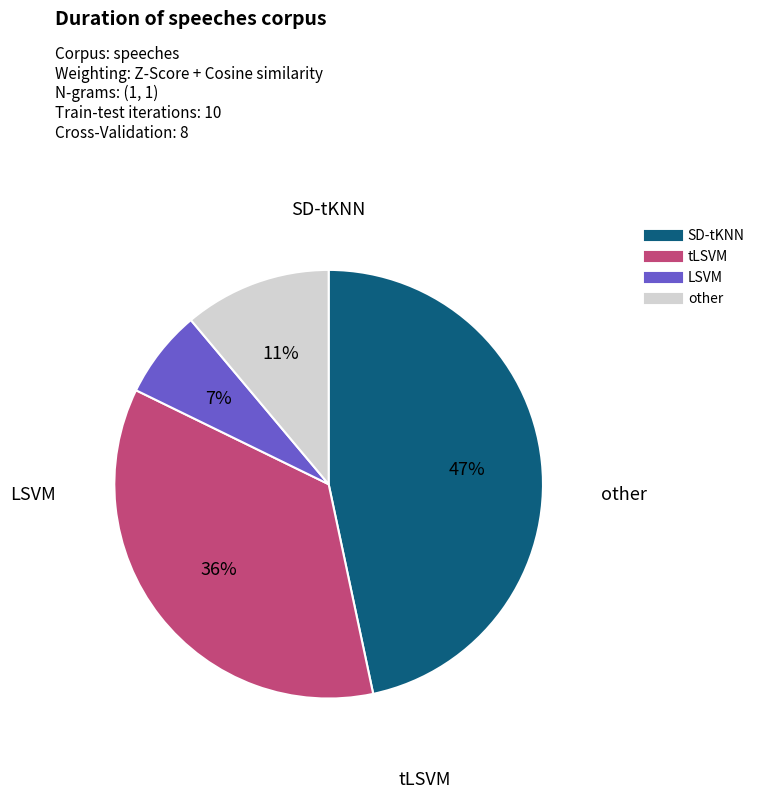

How many slices are in this pie chart?

4